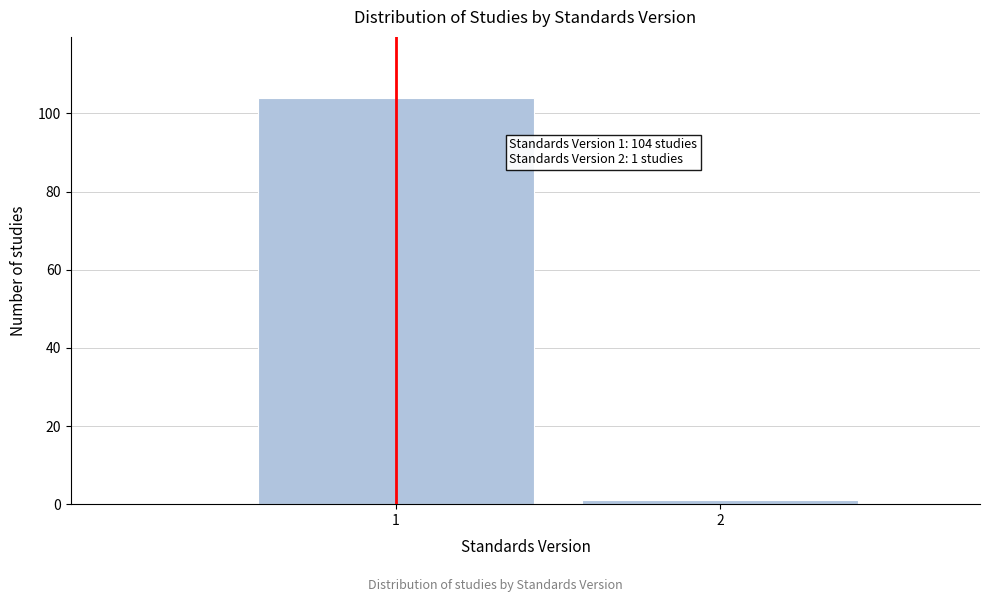

Reading left to right, list all the values displayed in this chart.

1=104	2=1